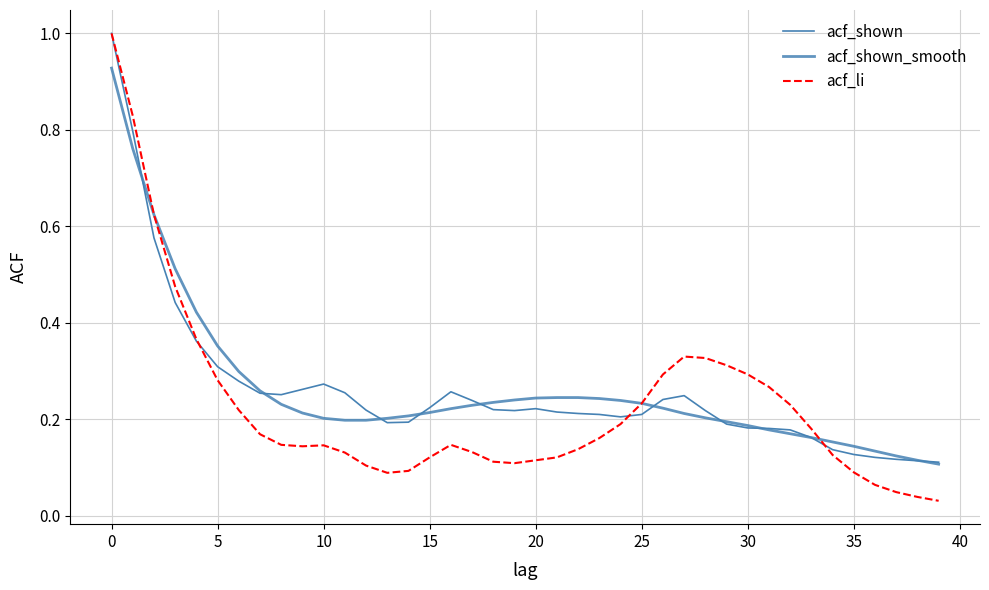

Which series ends up on top after the final intersection of acf_shown and acf_shown_smooth?

acf_shown